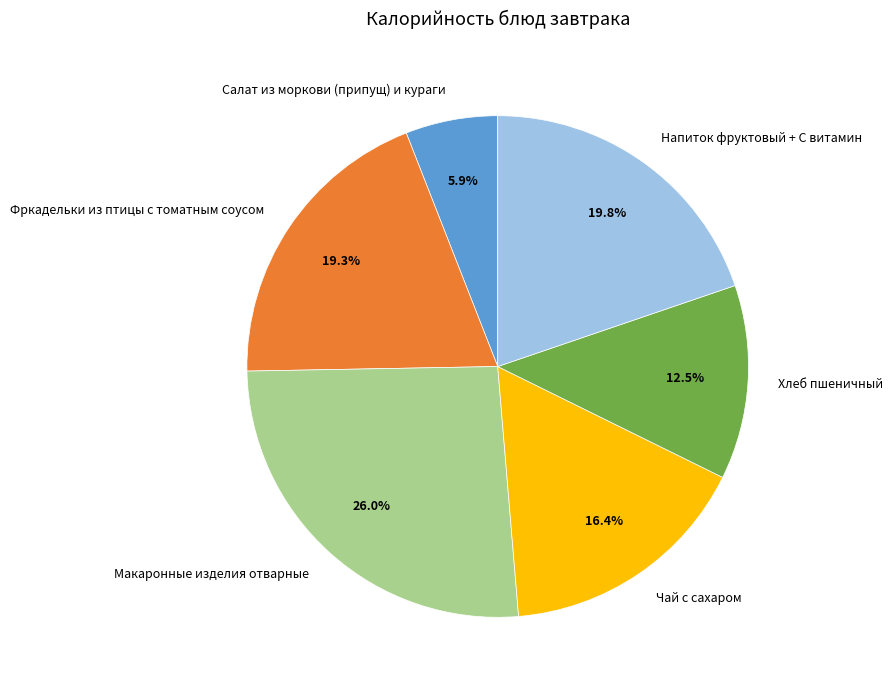

Is Напиток фруктовый + С витамин the majority of the pie?

No